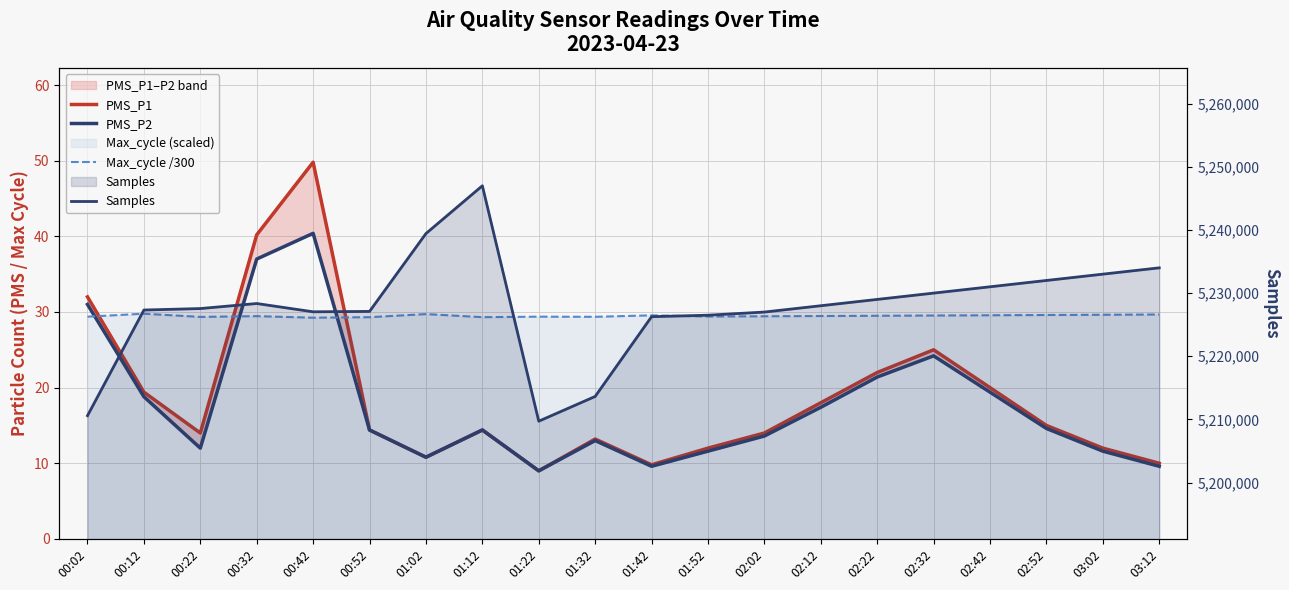

What is the label of the 7th point from the left?

01:02